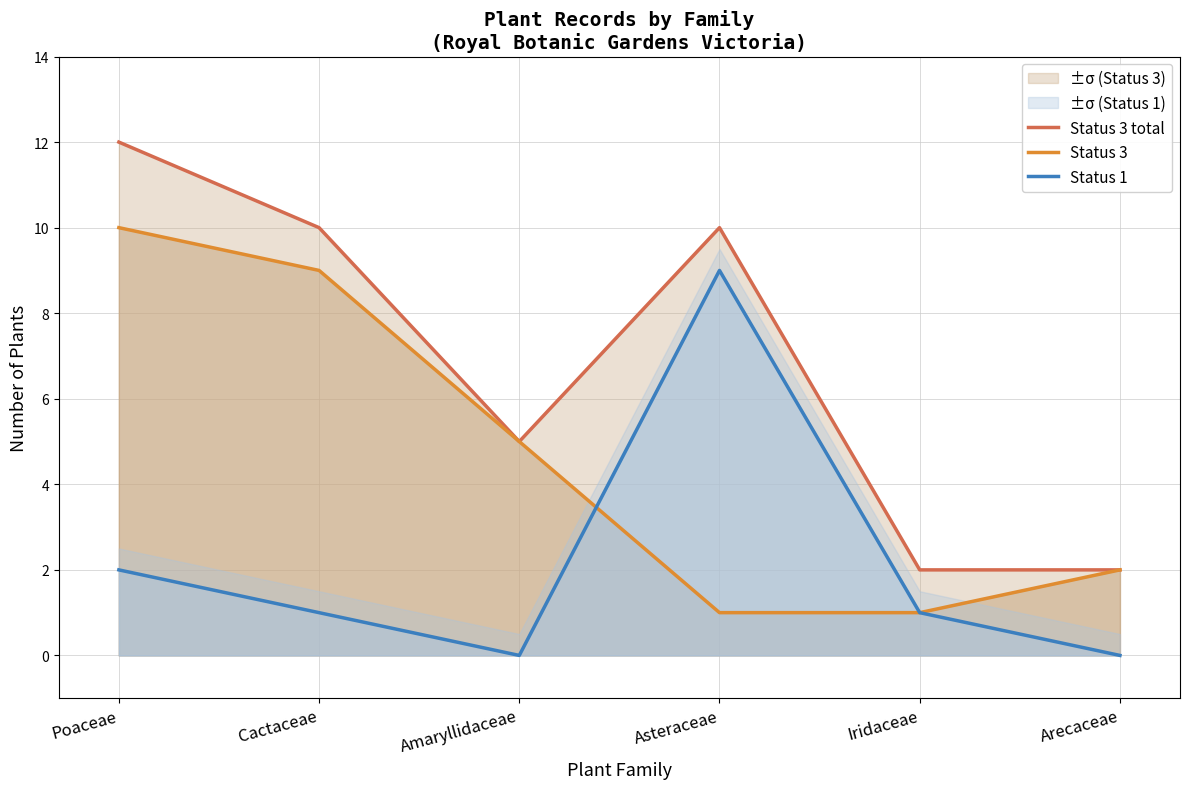

Which has a higher value, Iridaceae or Poaceae?

Poaceae